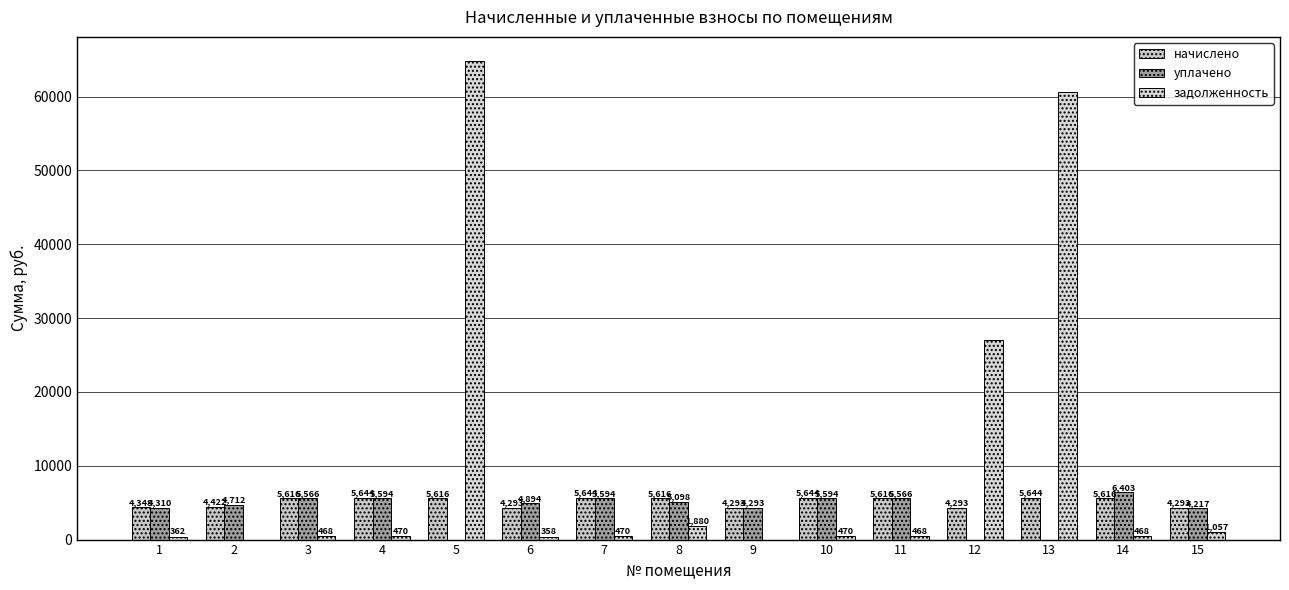

Which category has the lowest value in the начислено series?

6